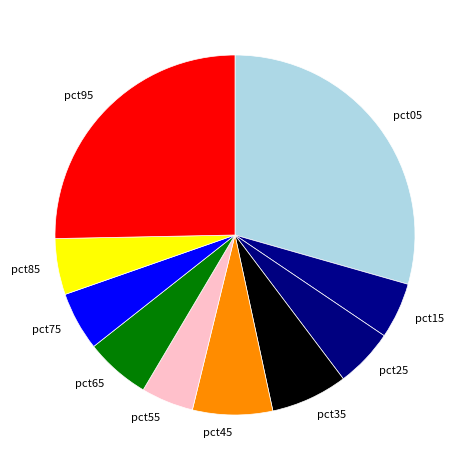

Does pct15 account for over 50% of the chart?

No